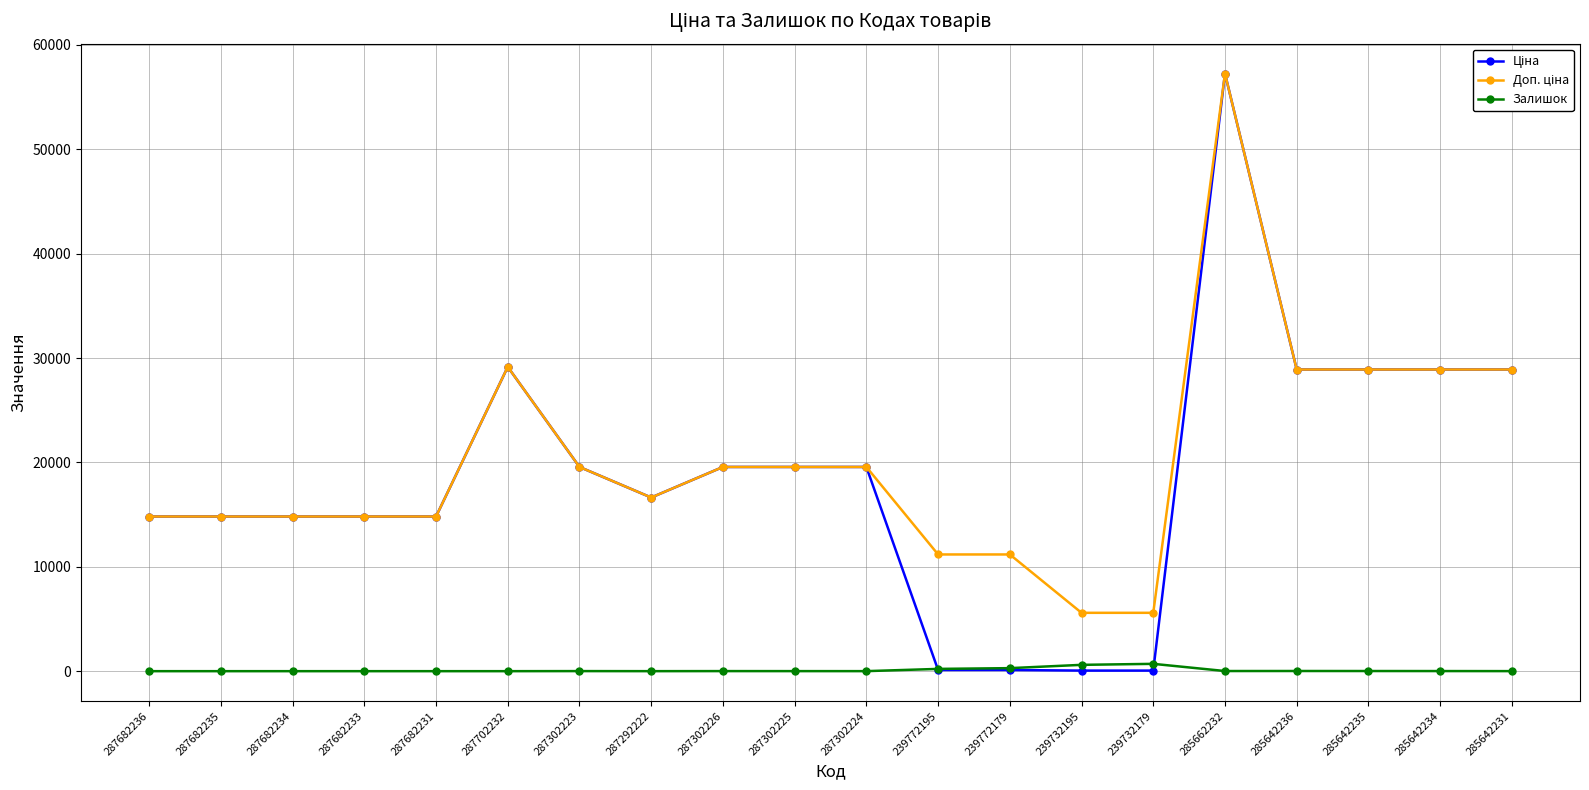

True or false: Залишок has a value of 16.0 at 285642236.

True